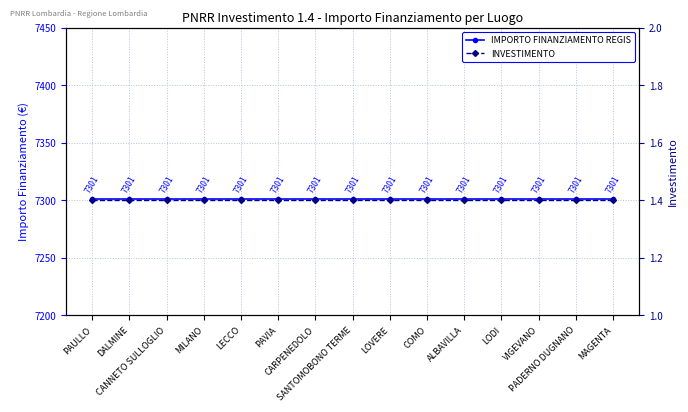

At which category does the chart reach its peak across all series?

PAULLO